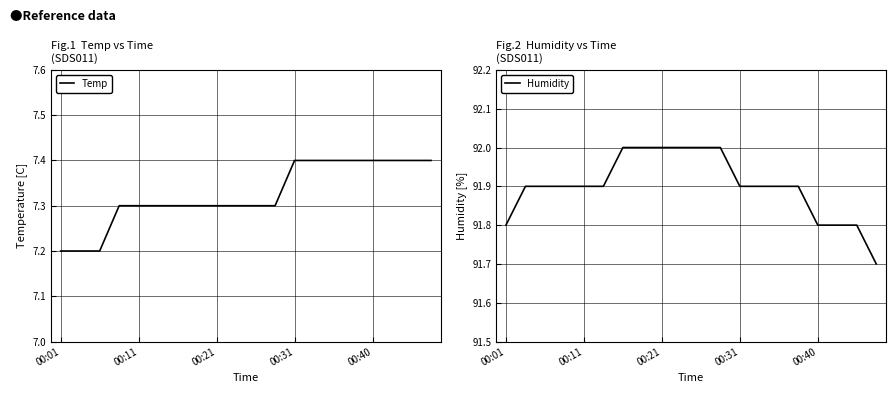

True or false: Temp and Humidity intersect in this chart.

False